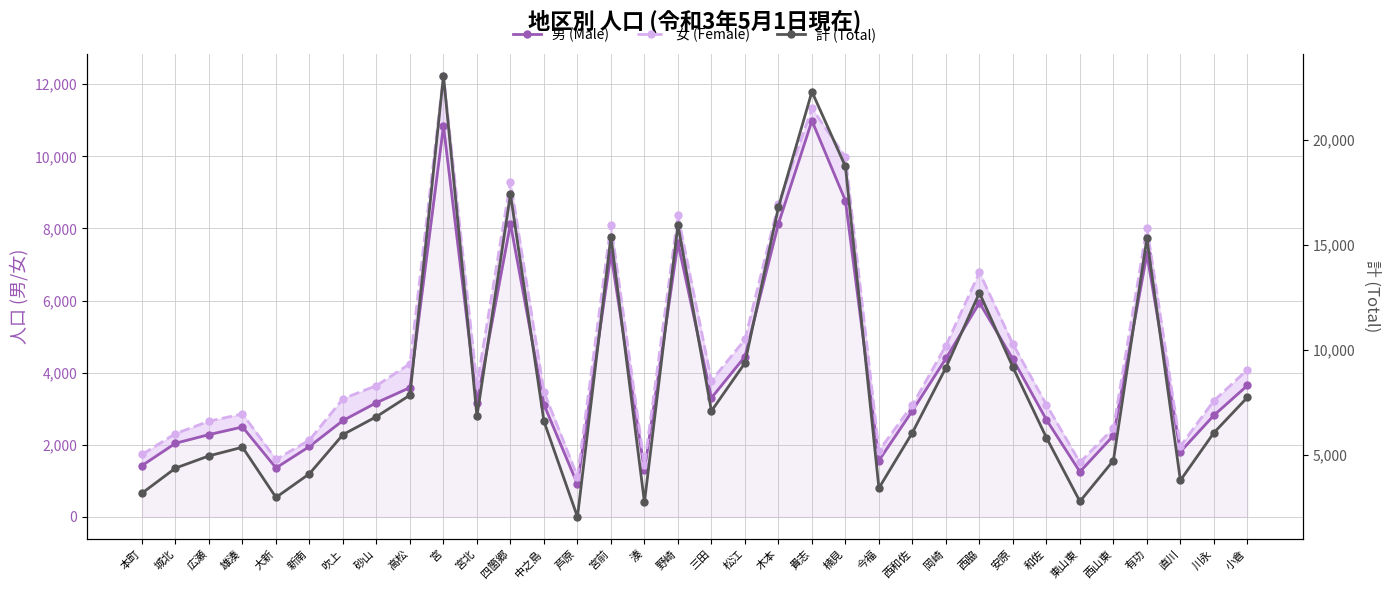

Between 和佐 and 木本, which is larger?

木本